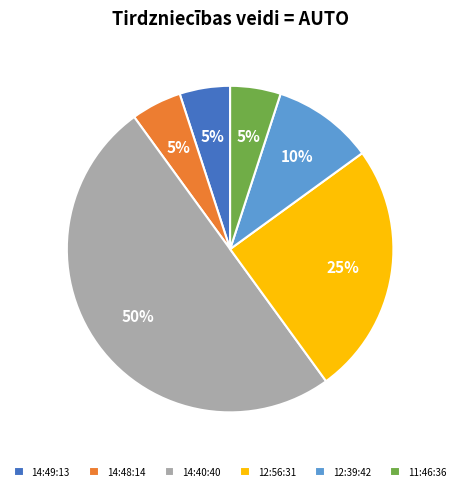

True or false: 14:49:13 accounts for 19% of the total.

False